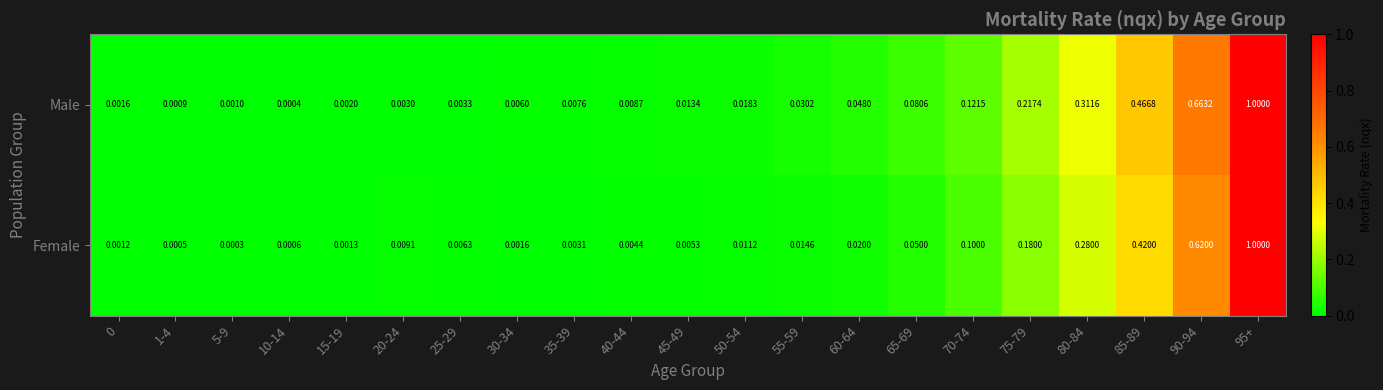

Which series changed the most between 1-4 and 70-74?

Male